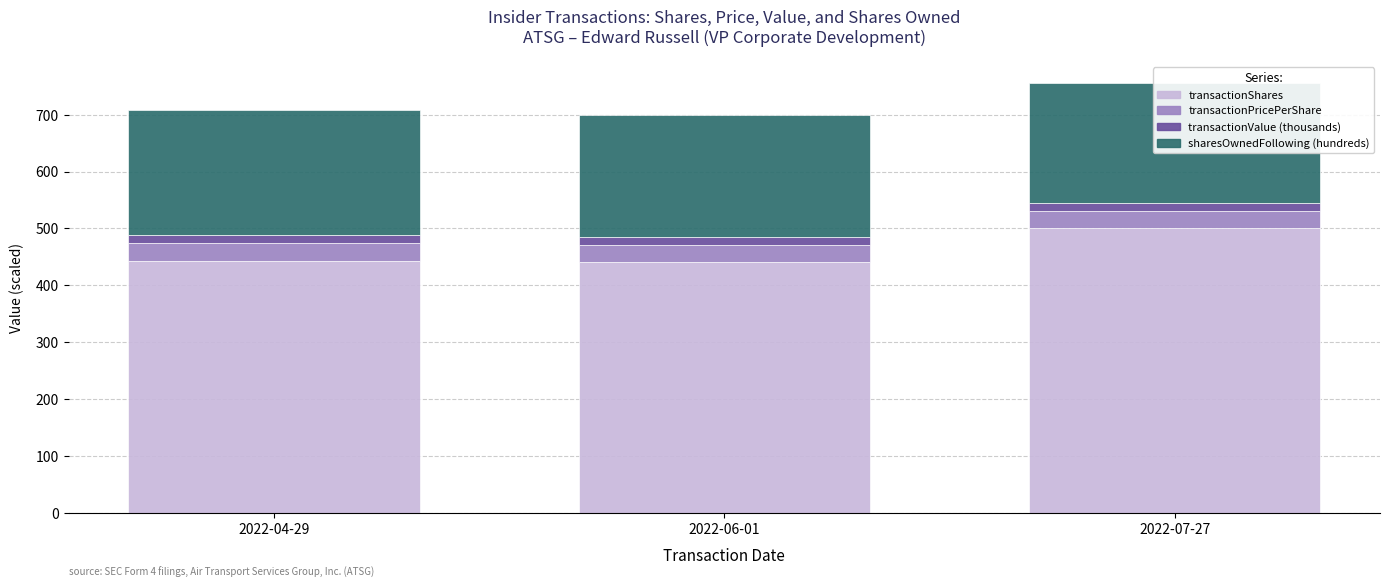

At which category is the sum across all series the highest?

2022-07-27